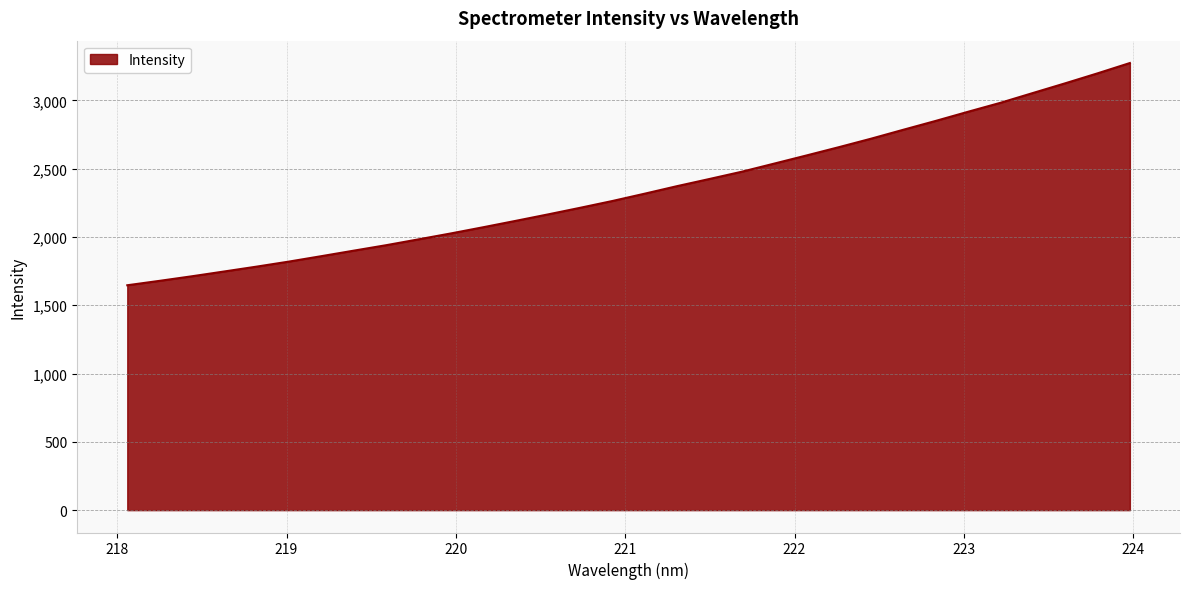

Count the number of categories in the chart.

32